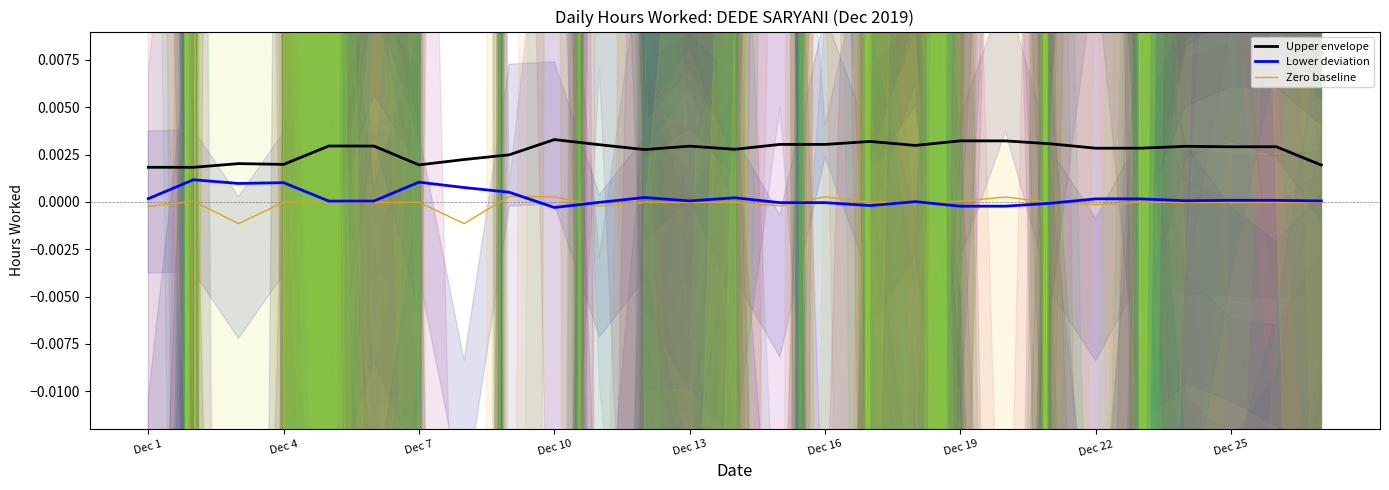

Where is Lower deviation nearest to the value 0?

17